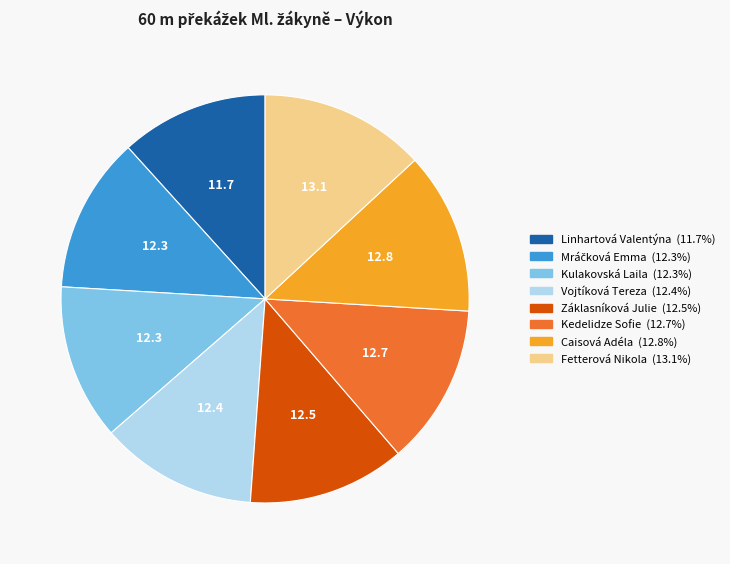

Combined, do Kulakovská Laila and Vojtíková Tereza account for over 50%?

No